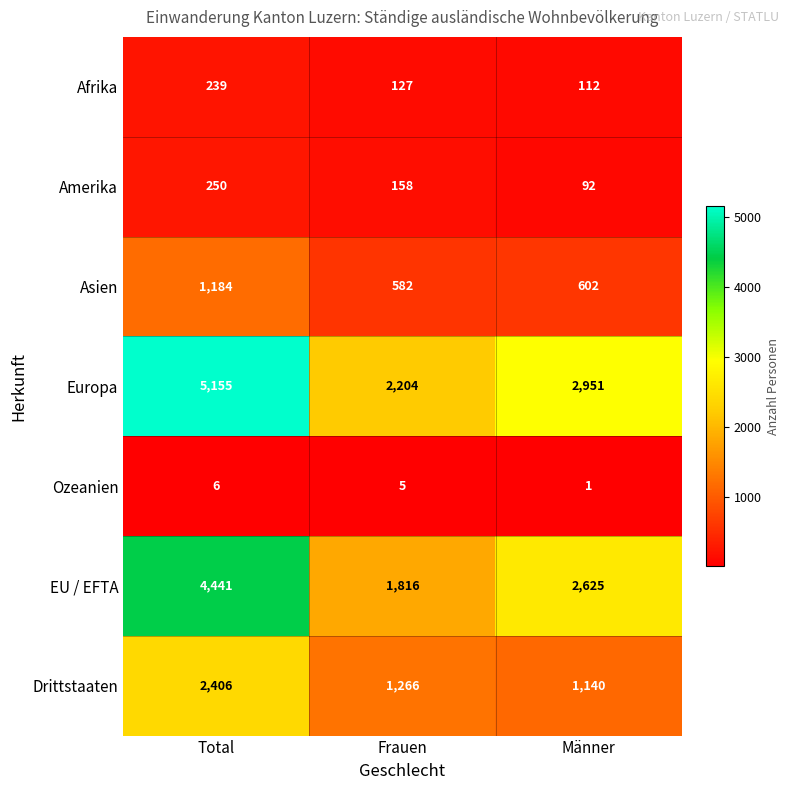

How many data points does each series have?

3